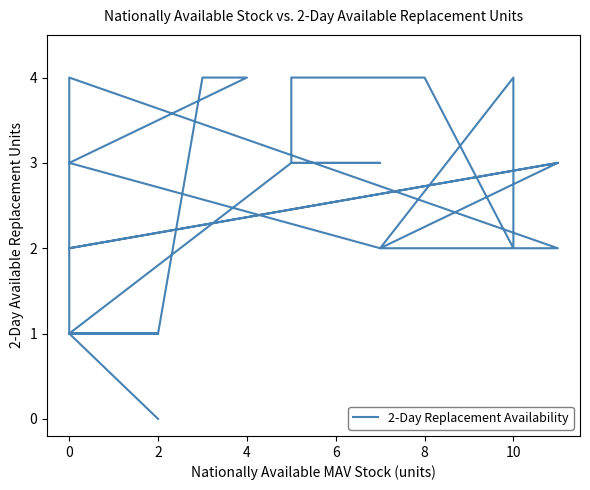

At which category does the data reach its first local peak?

10